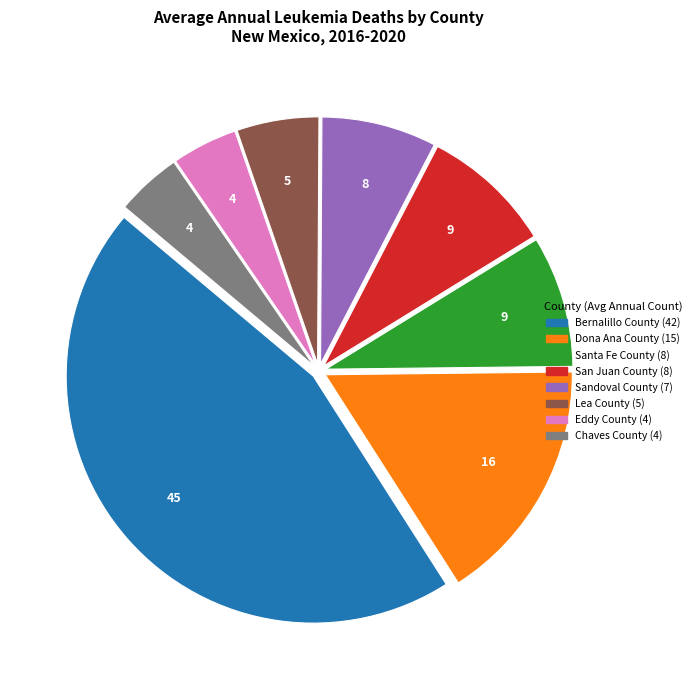

Does Bernalillo County account for over 50% of the chart?

No